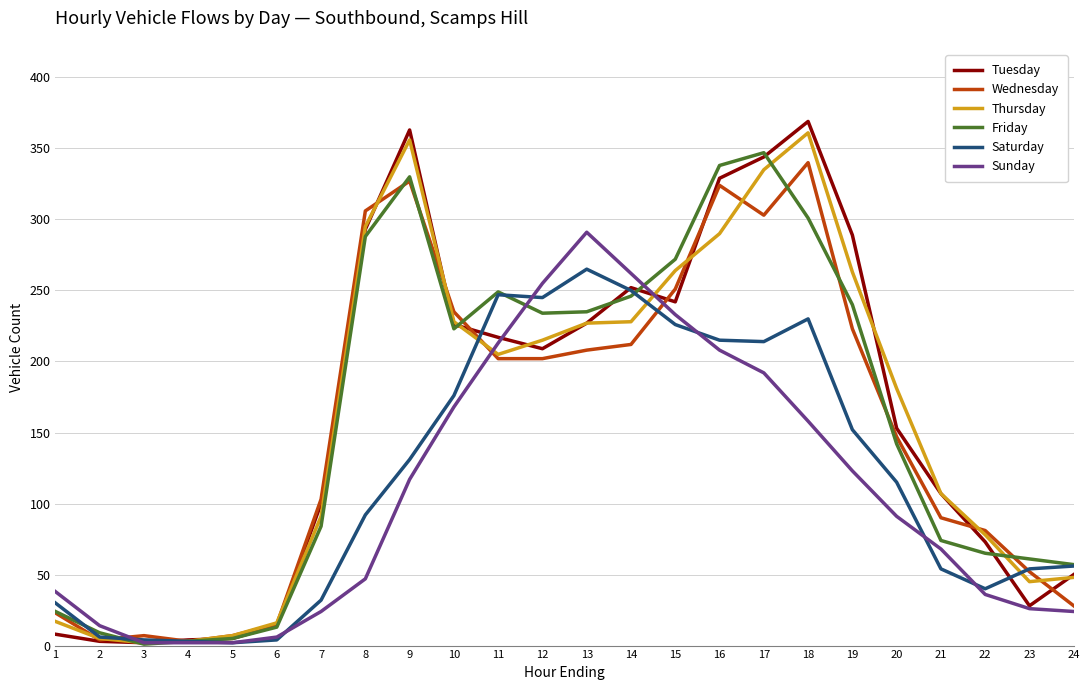

How many lines are shown in the chart?

6